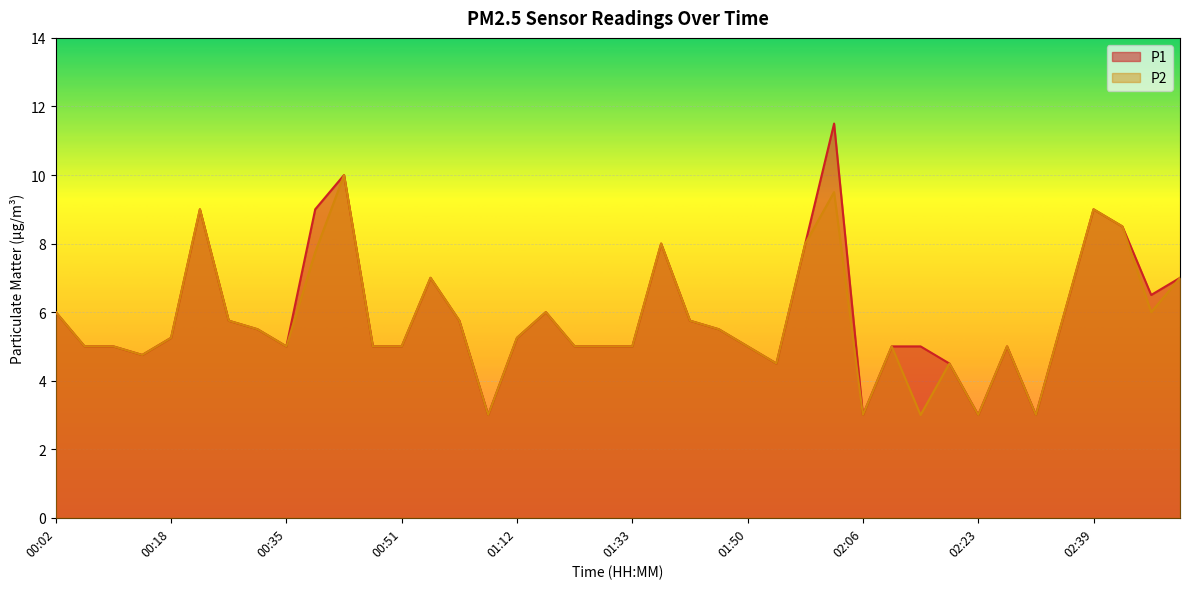

How many values in the P1 series exceed 5?

21